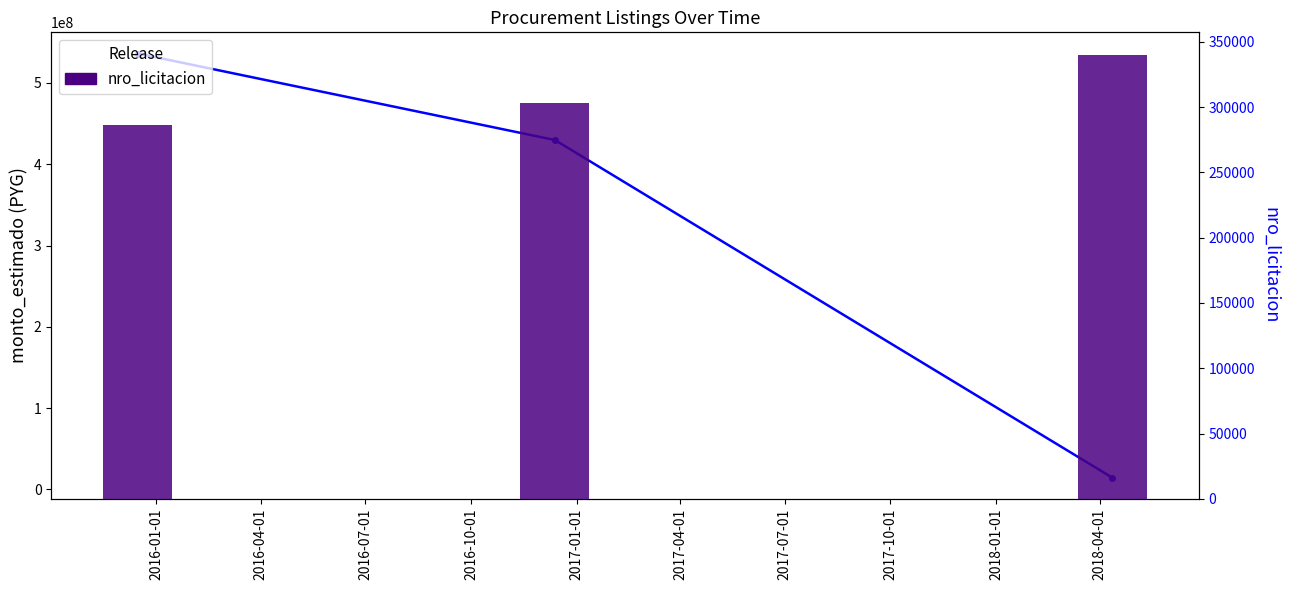

Is it true that nro_licitacion equals 63565 at 2016-01-01?

False